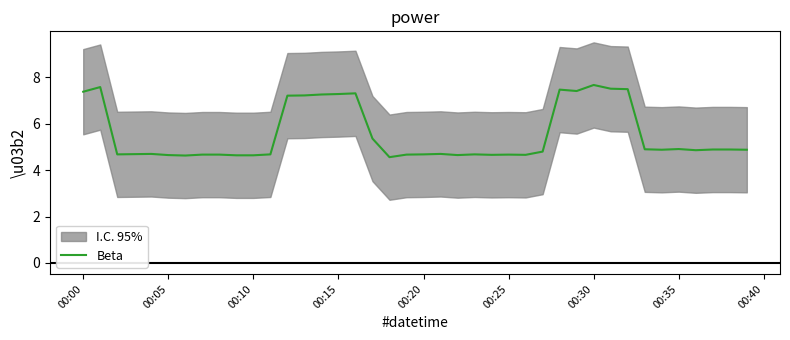

Is it true that Beta equals 7.3 at 00:15?

True